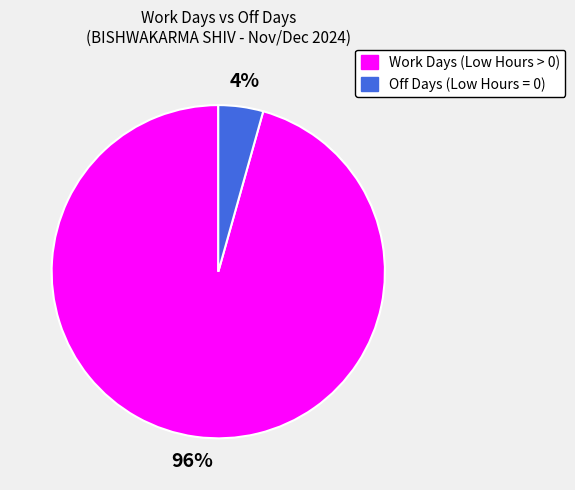

Is it true that Off Days (Low Hours = 0) is 4% of the pie?

True